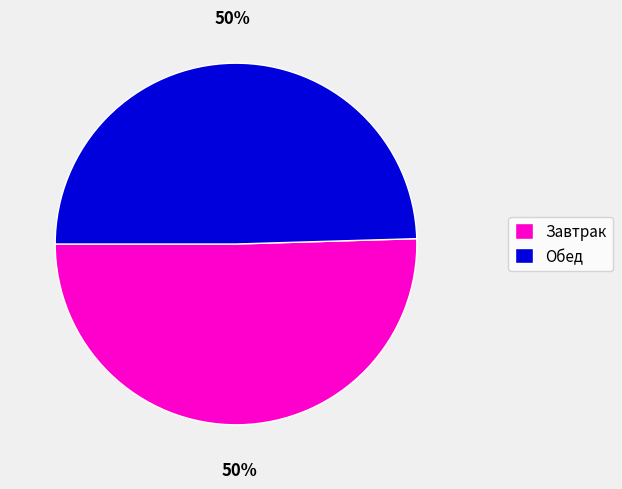

Approximately how many times larger is the value at Завтрак compared to Обед?

1.0